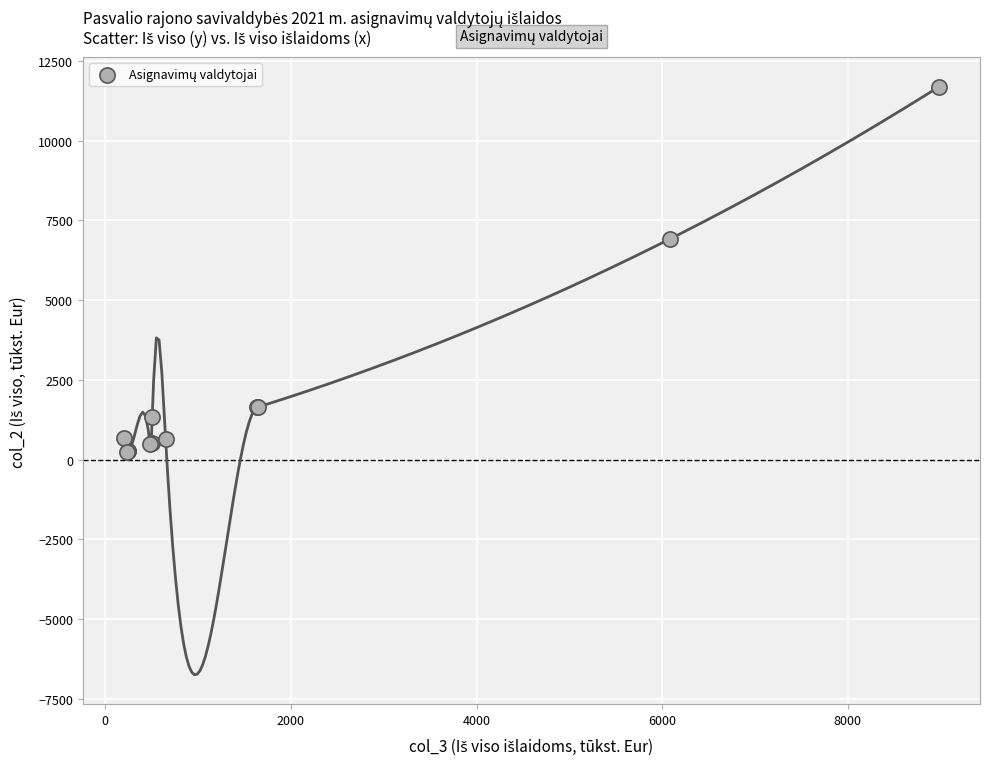

What Y value in the scatter plot is closest to 5969?

6911.2